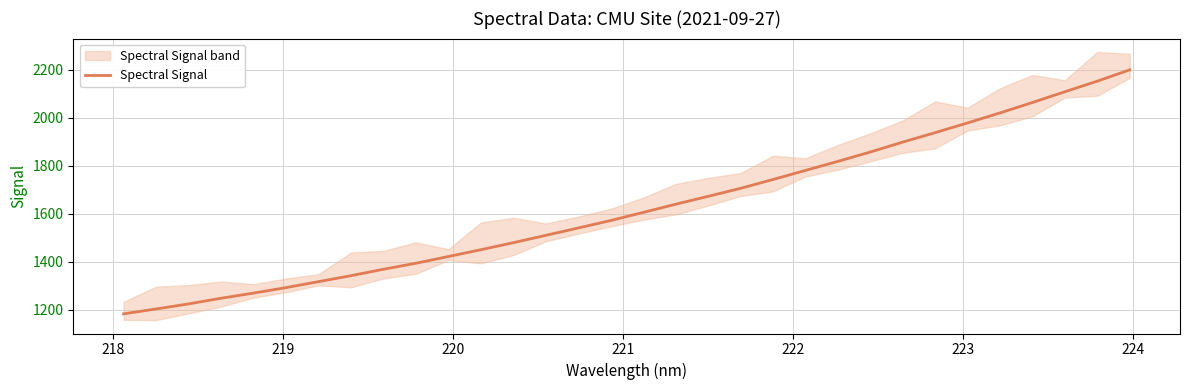

What is the minimum value for Spectral Signal?

1183.3